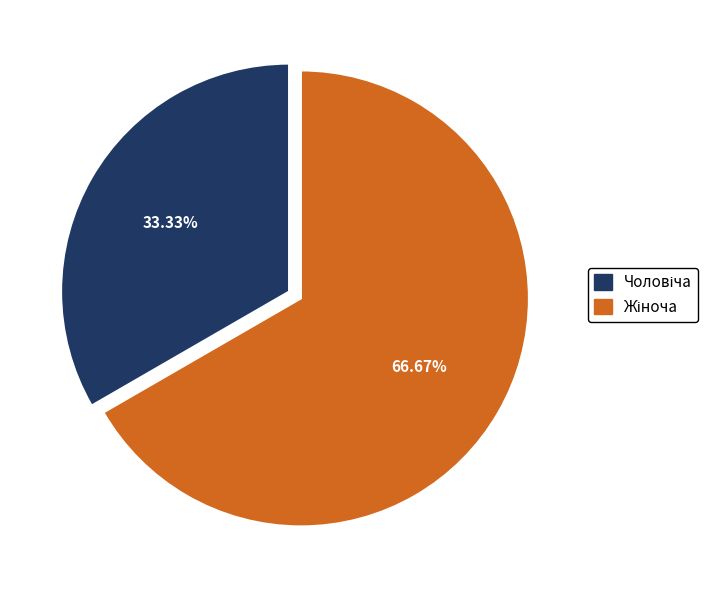

Is there a majority slice in this chart?

Yes